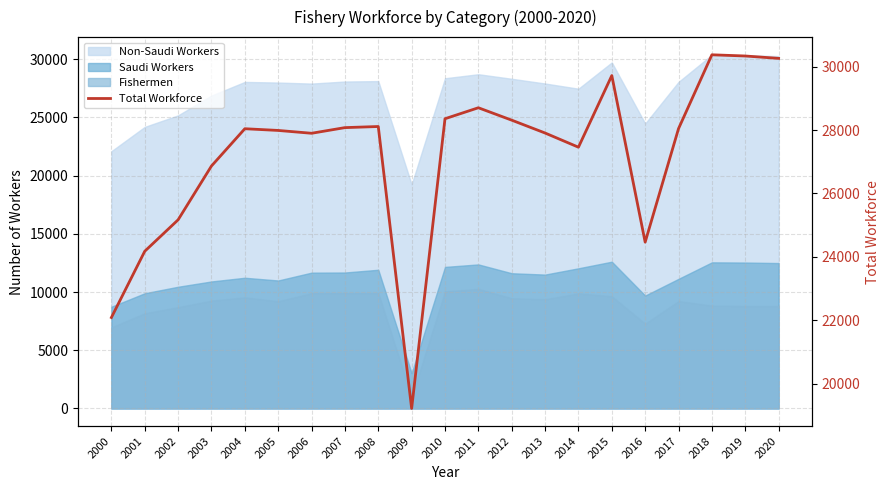

Reading left to right, list all the values displayed in this chart.

22091	24179	25170	26866	28040	27986	27897	28075	28110	19225	28355	28701	28310	27905	27458	29715	24466	28043	30370	30332	30257